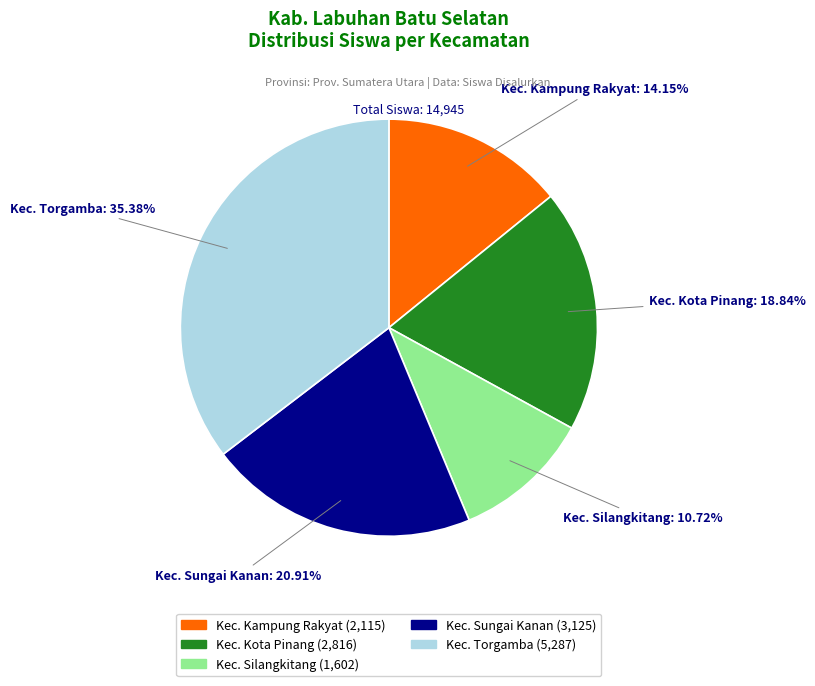

Approximately how many times larger is the value at Kec. Silangkitang compared to Kec. Torgamba?

0.3